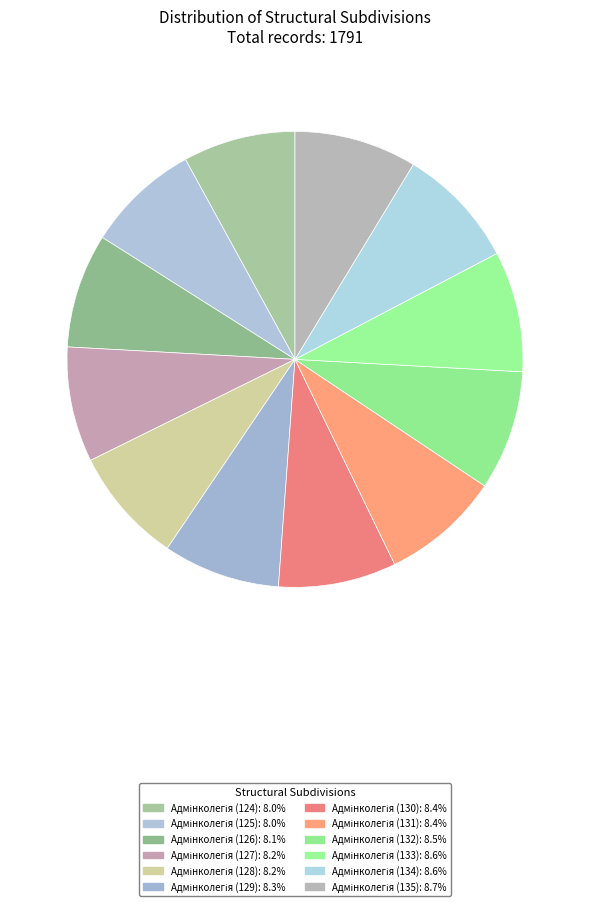

Which category has the smallest portion of the pie?

Адмінколегія (124)